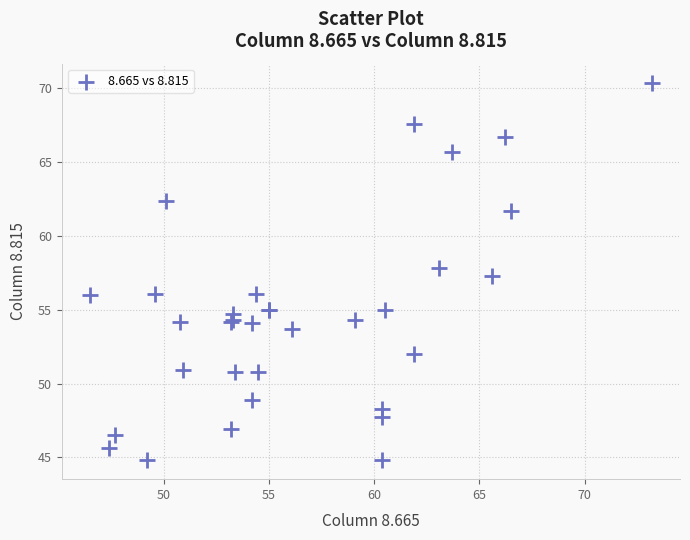

What Y value in the scatter plot is closest to 57?

57.3